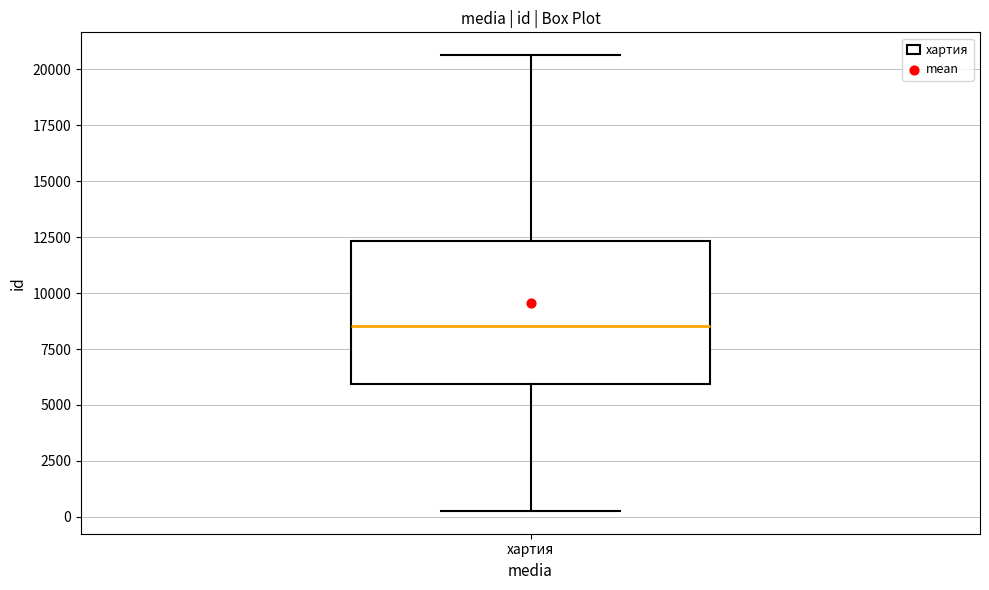

Where does the lower whisker of the box for хартия end on the y-axis? The values are not printed on the chart, so give them approximately, as read against the axis.

500